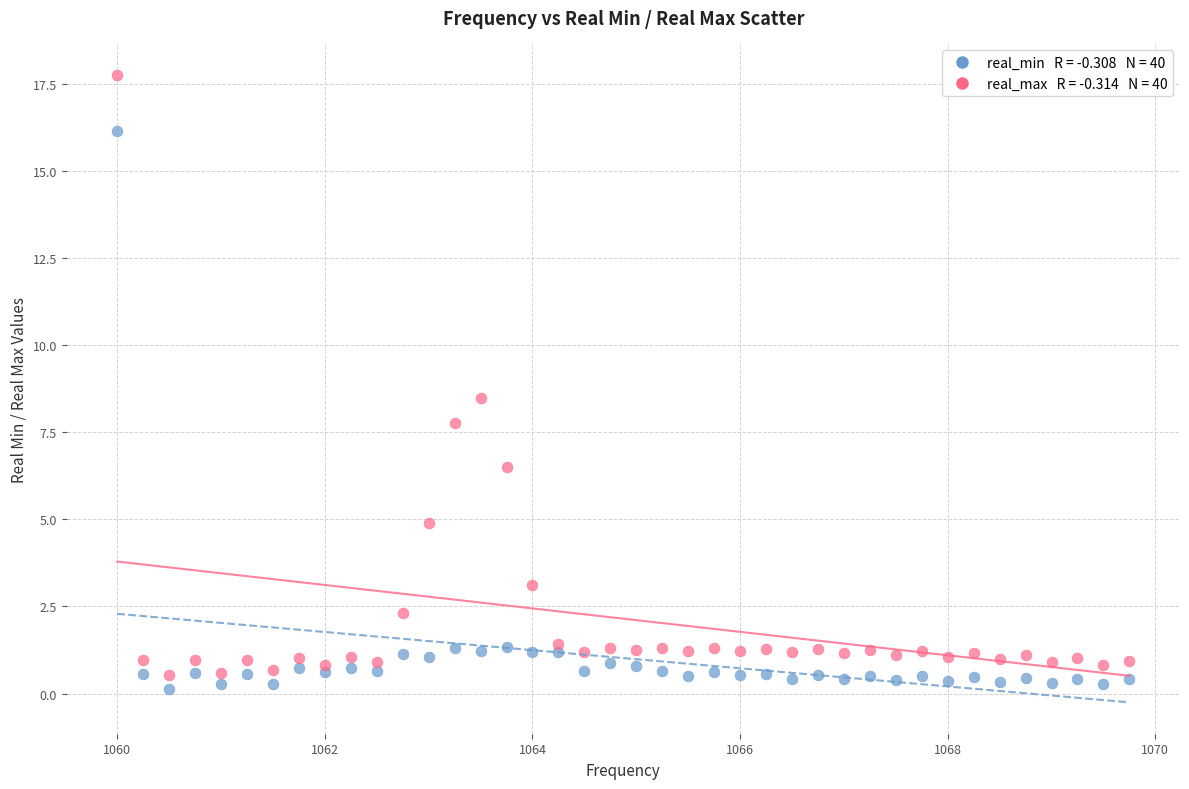

Across all series, what Y value is closest to 8?

7.8